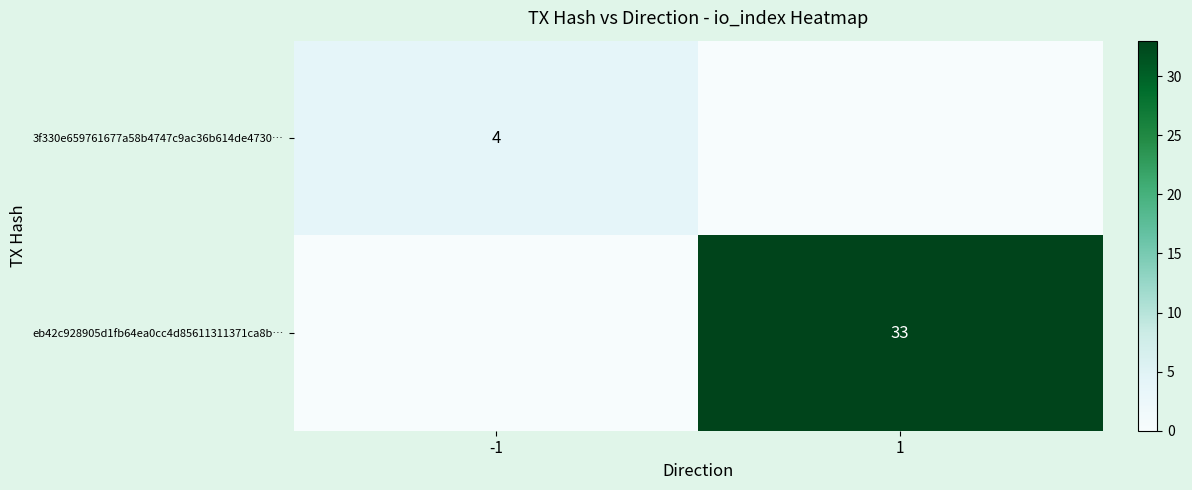

What is the difference between the highest and lowest values at 1?

33